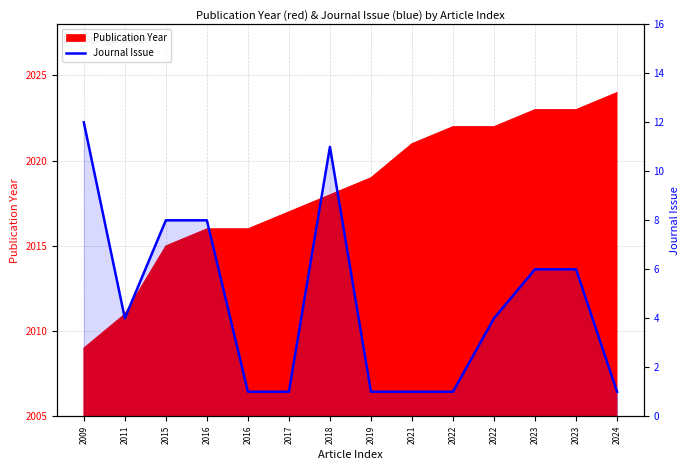

Which label corresponds to the largest value in the chart?

2009